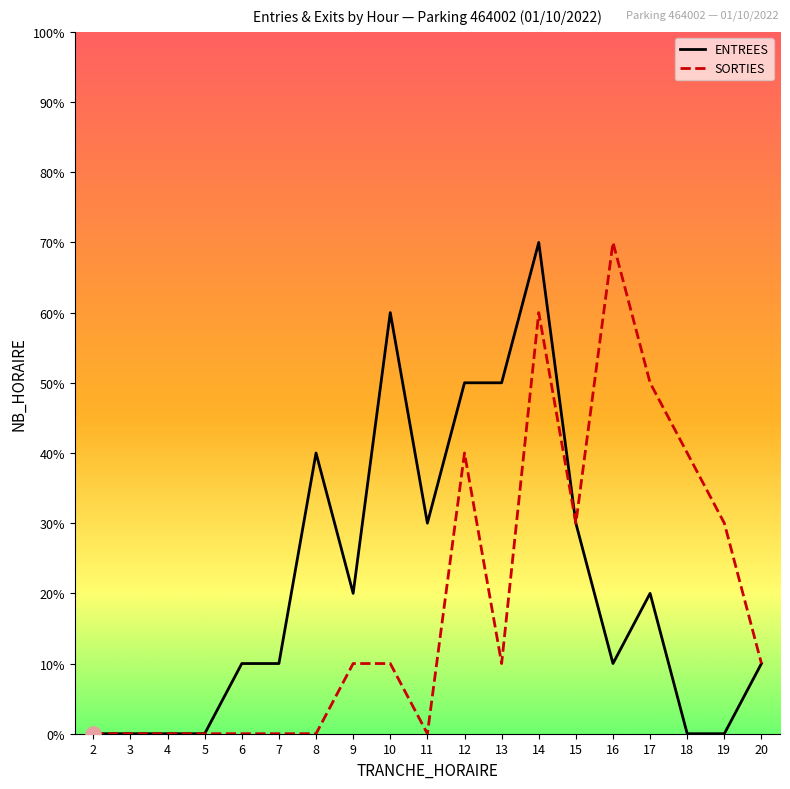

What are all the series names shown in the legend?

ENTREES, SORTIES